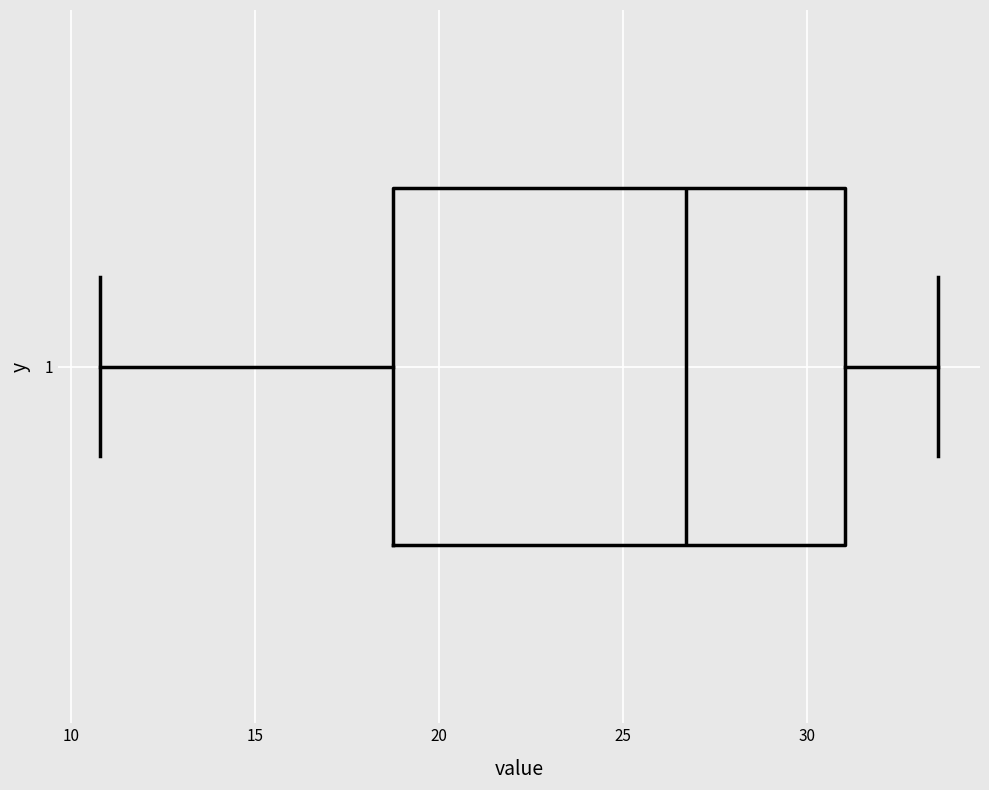

Transcribe this box plot: give where the median line is, the range the box spans, and where the two whiskers end, as read against the x-axis. The values are not printed on the chart, so give them approximately, as read against the axis.

median 26.5, box 19.0 to 31.0, whiskers 11.0 to 33.5